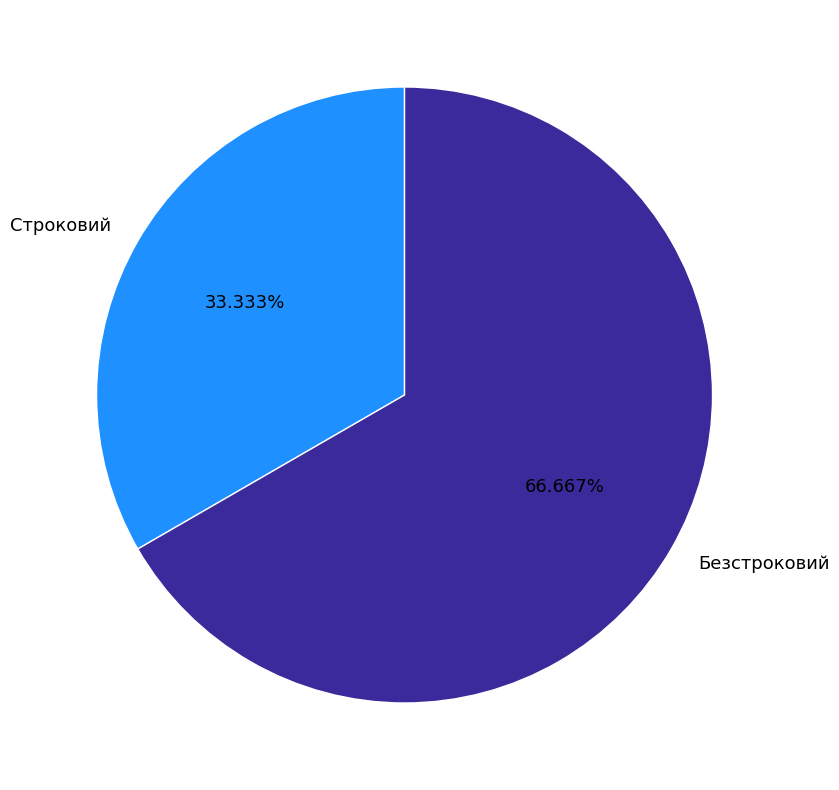

To the nearest percent, what is the difference between the Безстроковий and Строковий slice percentages?

33%